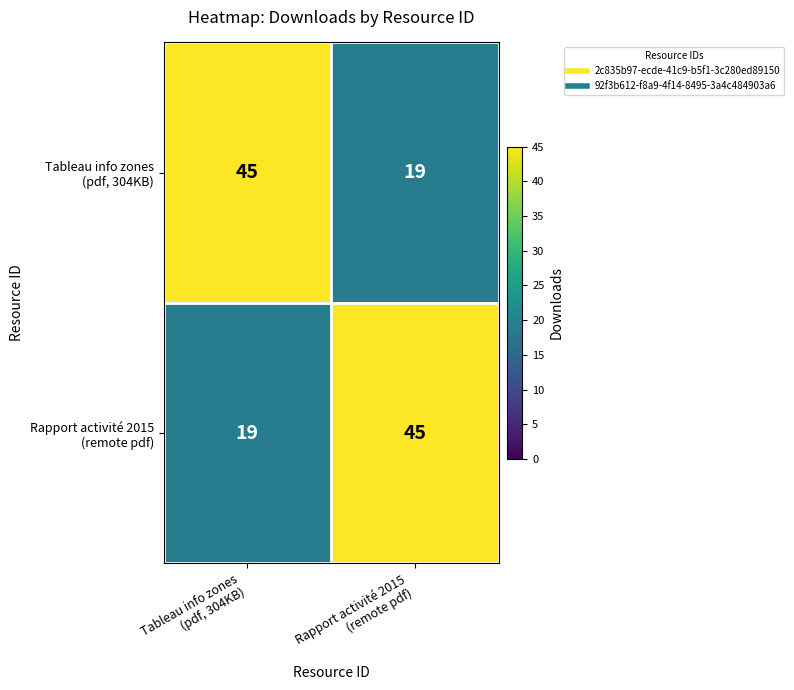

At how many categories does at least one series exceed 30?

2